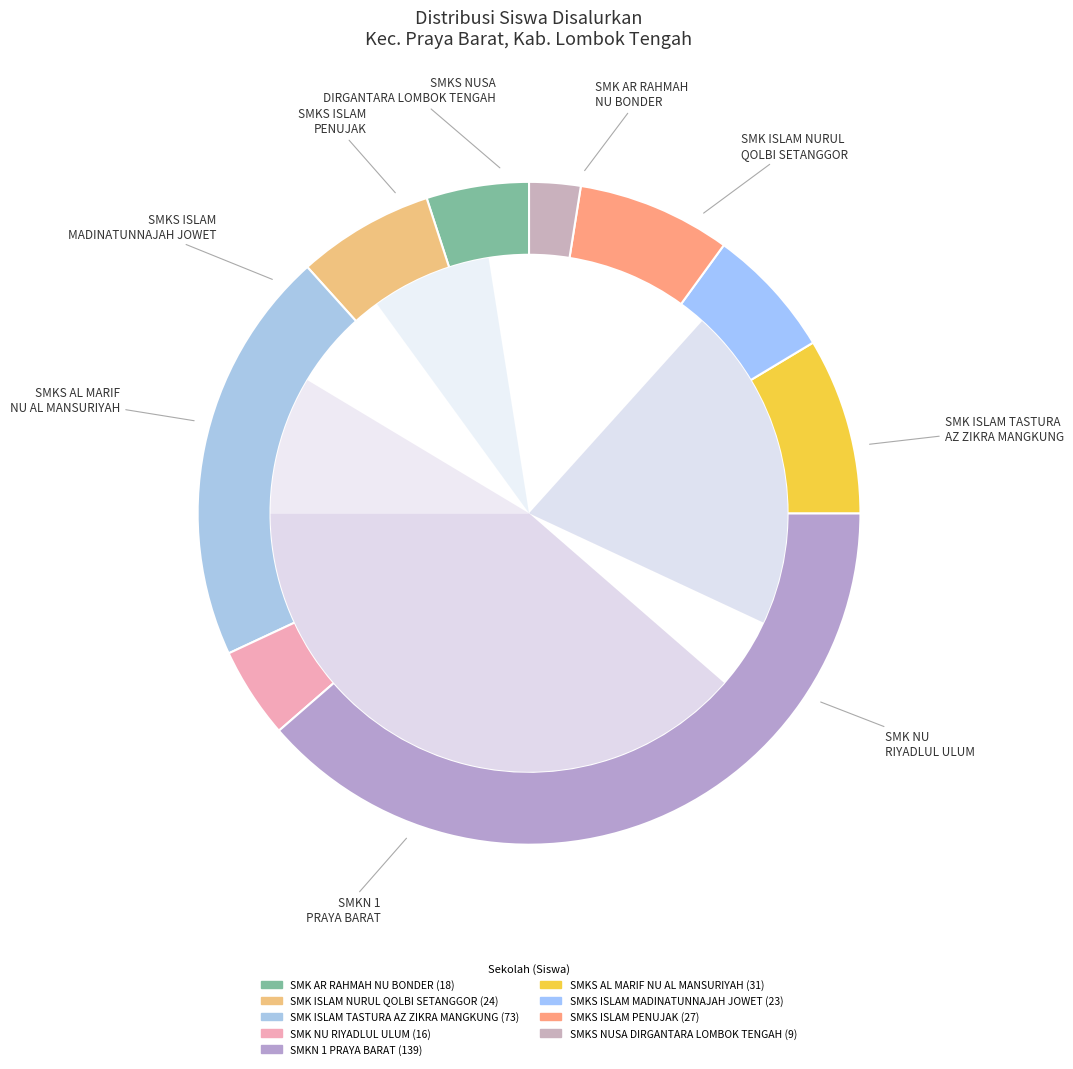

Which category has the smallest portion of the pie?

SMKS NUSA DIRGANTARA LOMBOK TENGAH